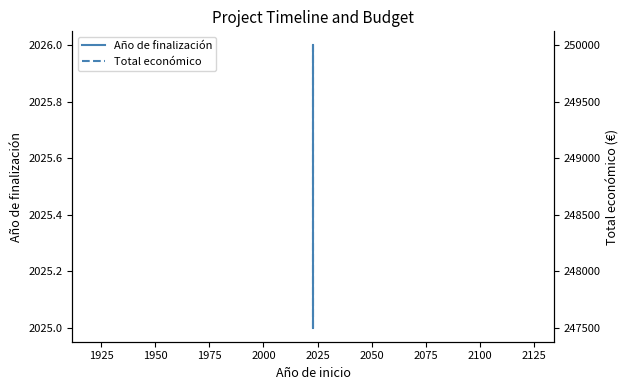

How many data points in Año de finalización are less than 2026?

1